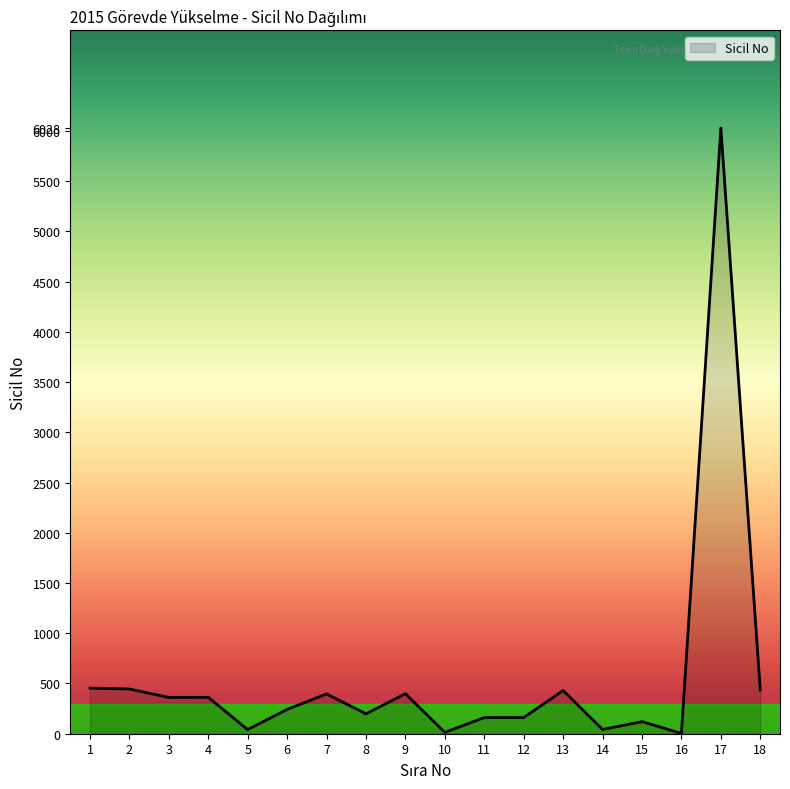

The value at 18 is 676. True or false?

False